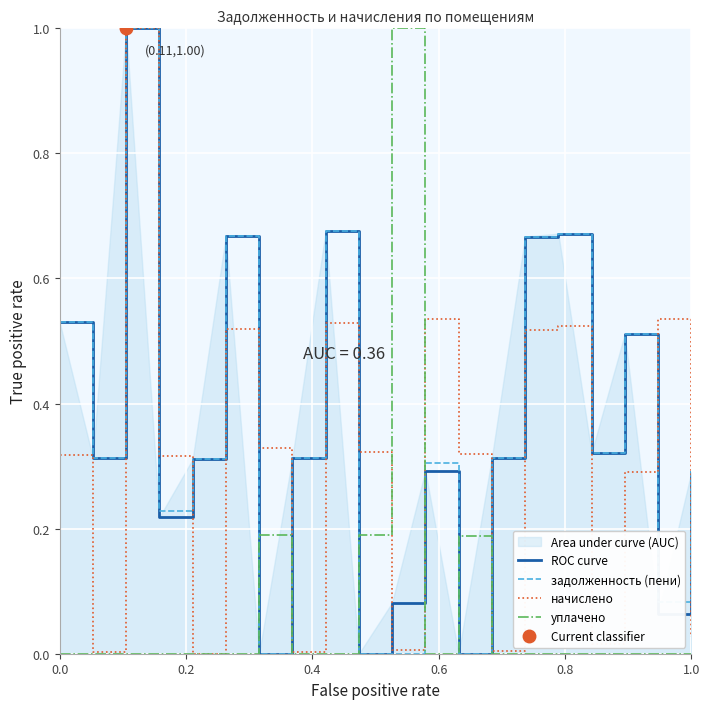

True or false: начислено and уплачено intersect in this chart.

True